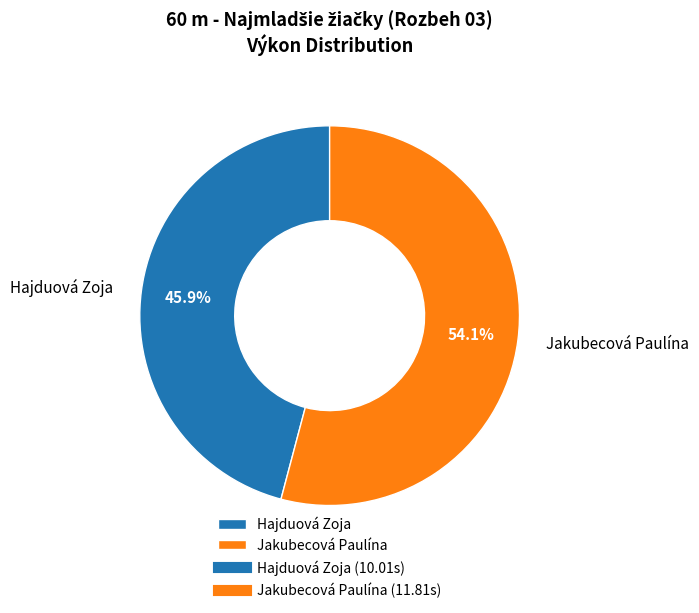

What percentage do Jakubecová Paulína and Hajduová Zoja together represent?

100.0%